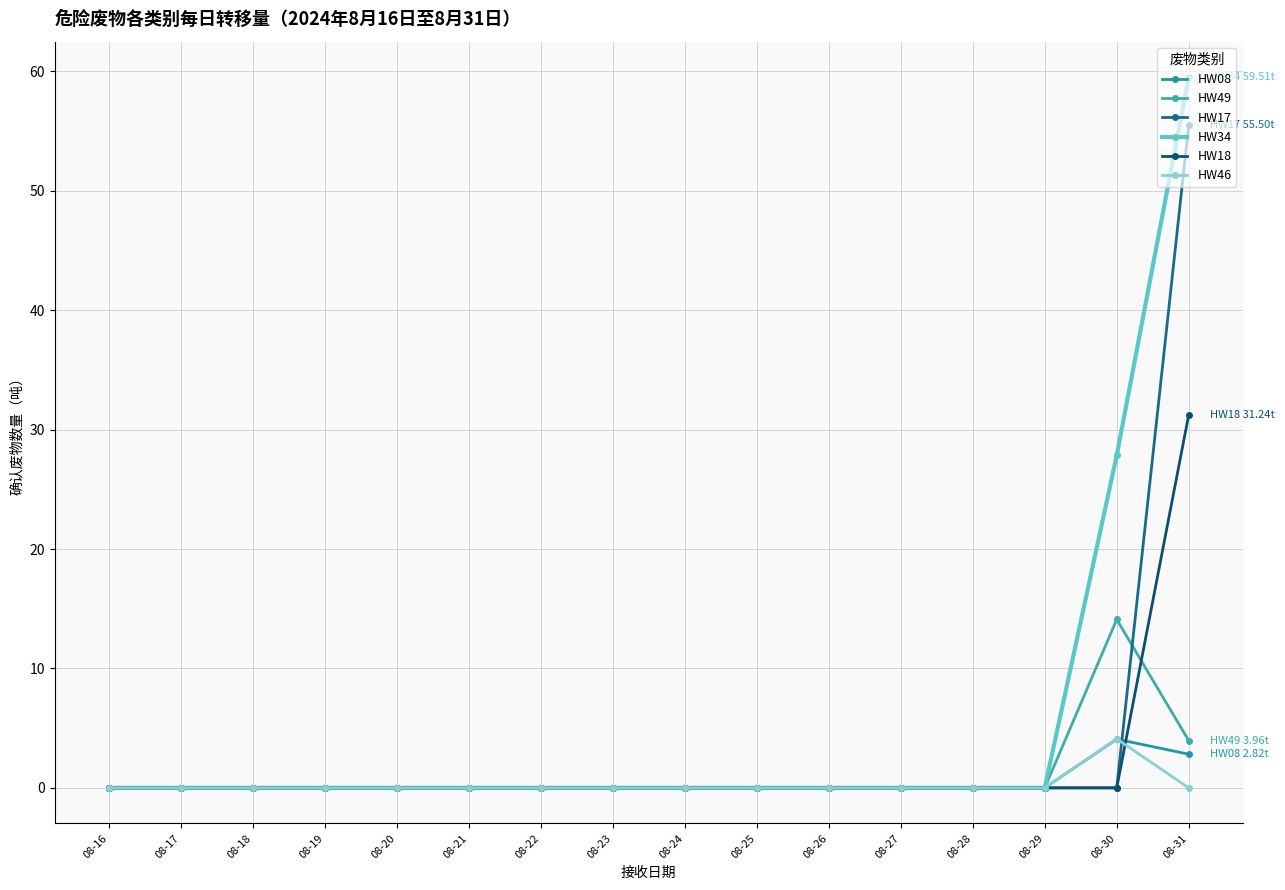

True or false: HW34 and HW46 cross at least once.

False